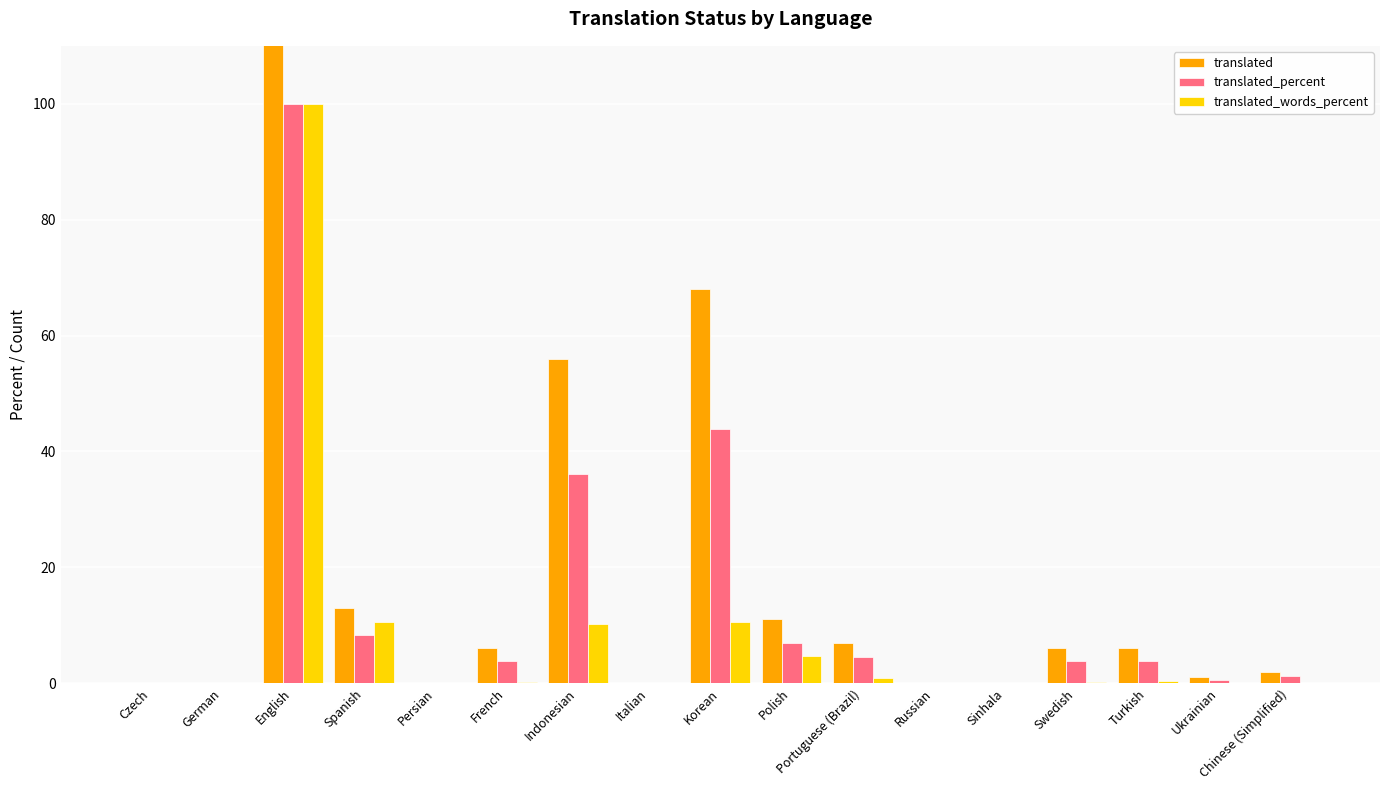

How many bars are there in each group?

3